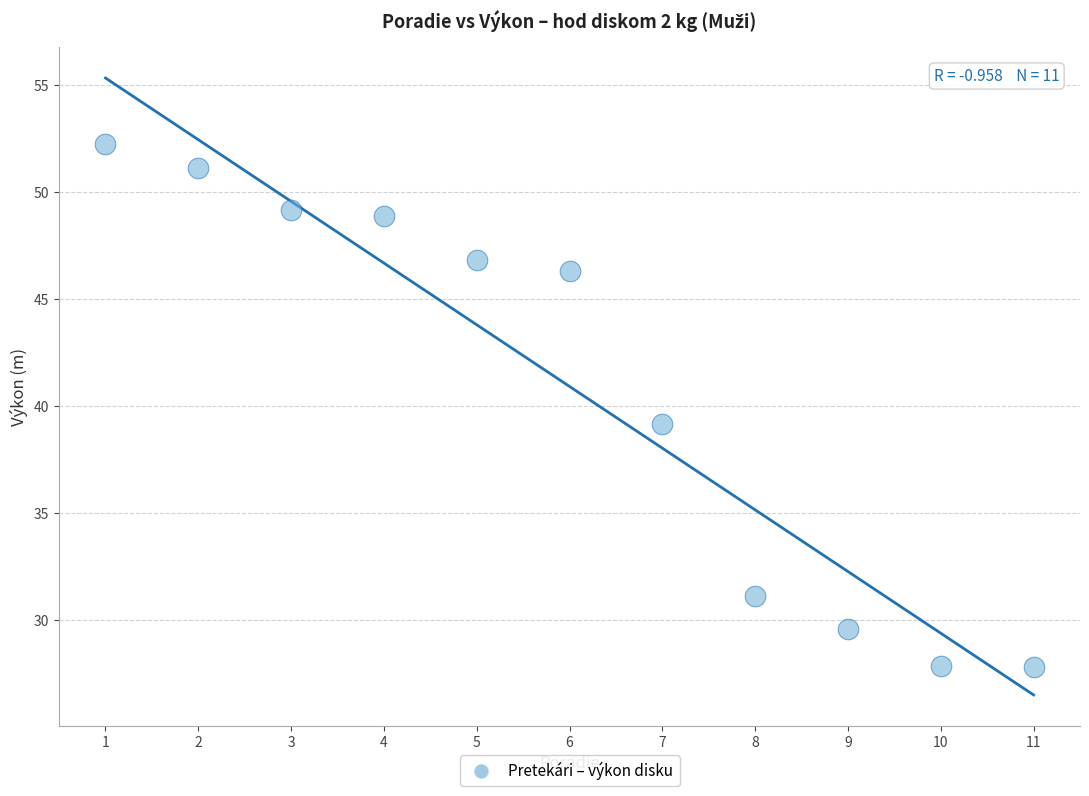

What Y value in the scatter plot is closest to 40?

39.2